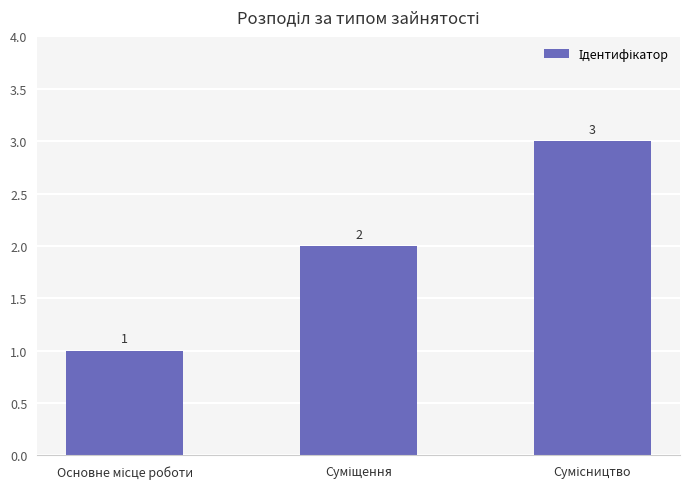

What is the greatest value displayed?

3